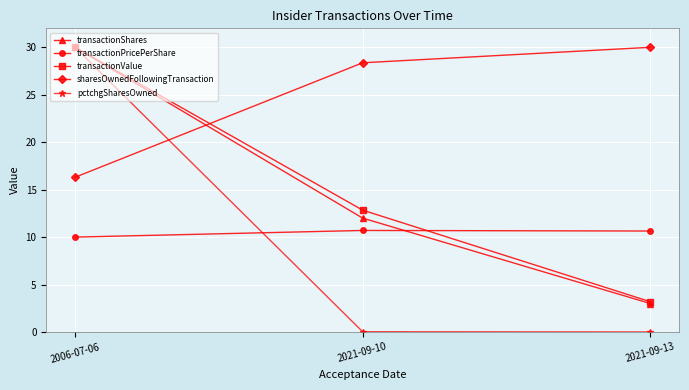

Is it true that transactionShares equals 51.7 at 2006-07-06?

False